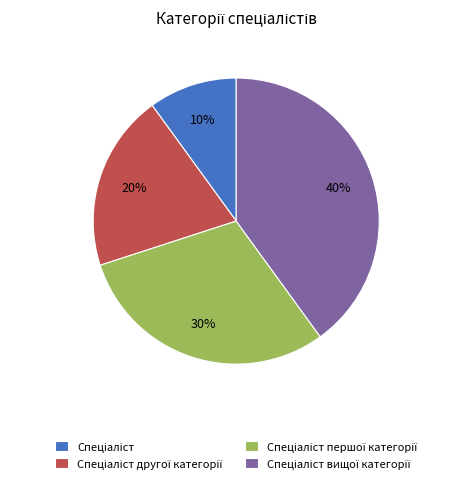

To the nearest percent, what is the average slice percentage?

25%